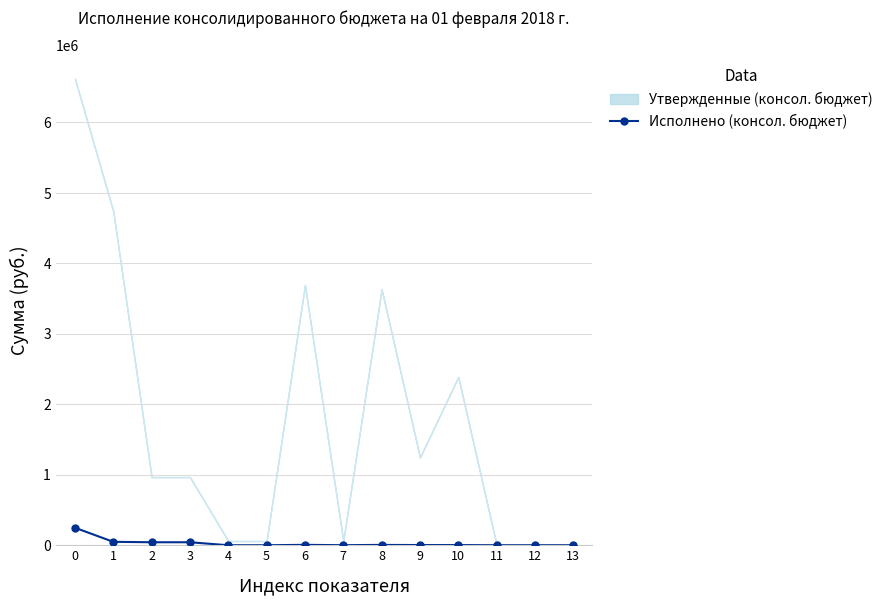

Which label corresponds to the smallest value in the chart?

4